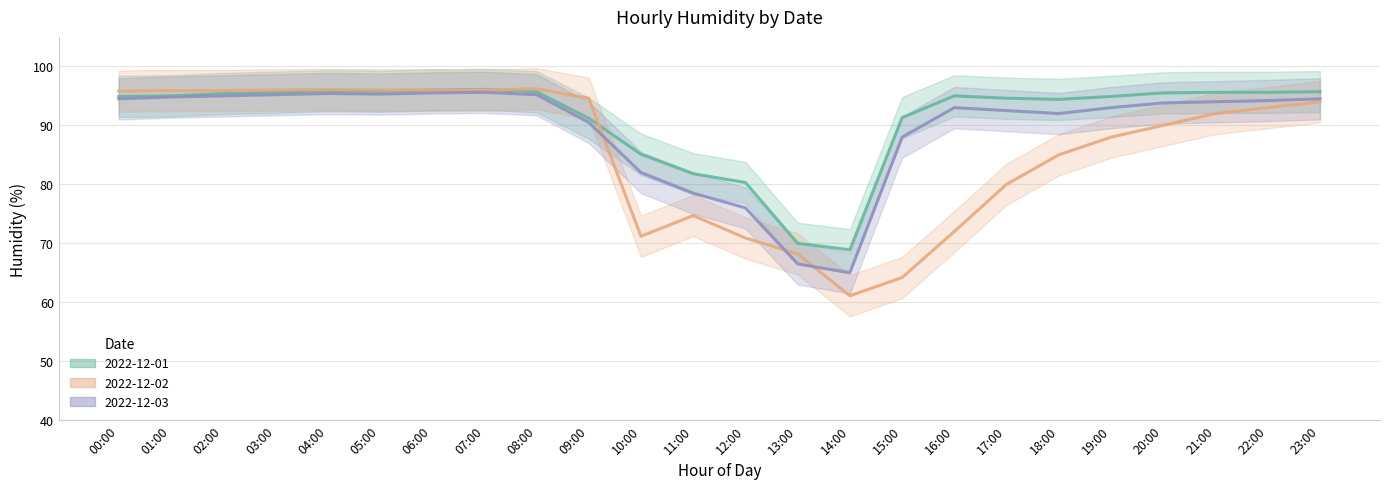

At 04:00, list the series in order from largest to smallest.

2022-12-02, 2022-12-01, 2022-12-03